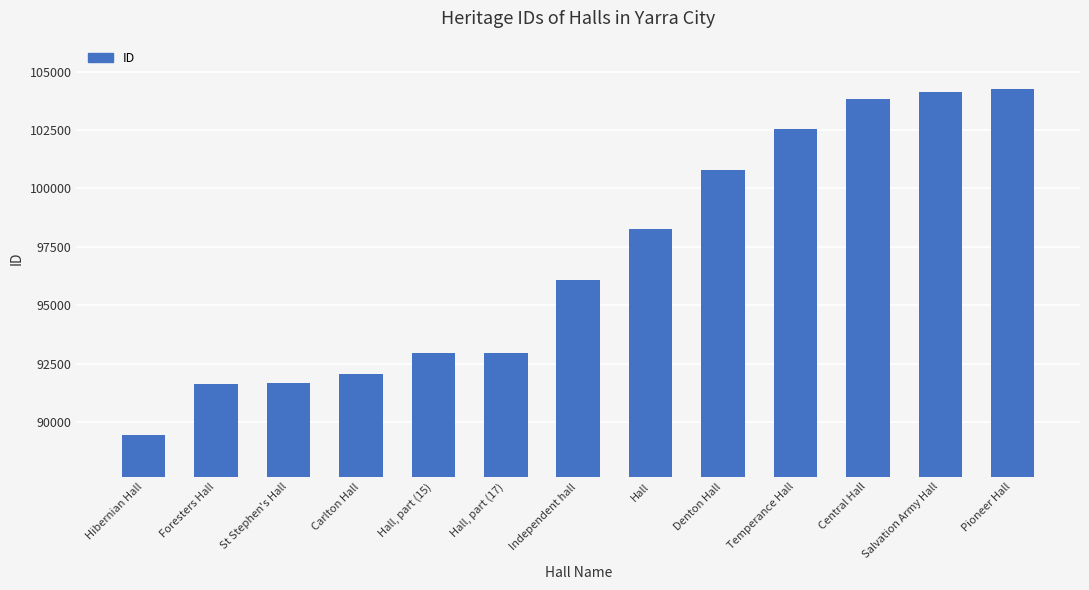

How many values are below 96071?

6